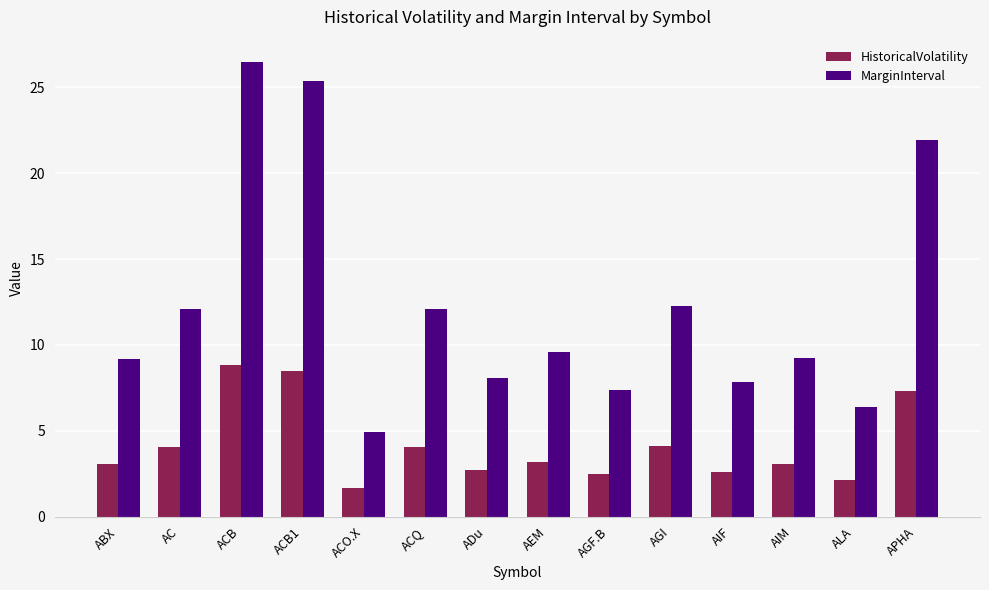

How many bars are there in total?

28